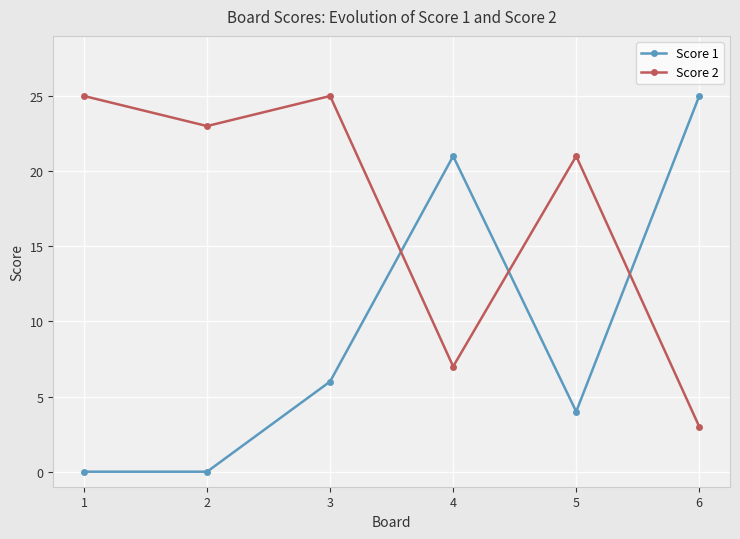

Where does the Score 2 series first go above 23?

1